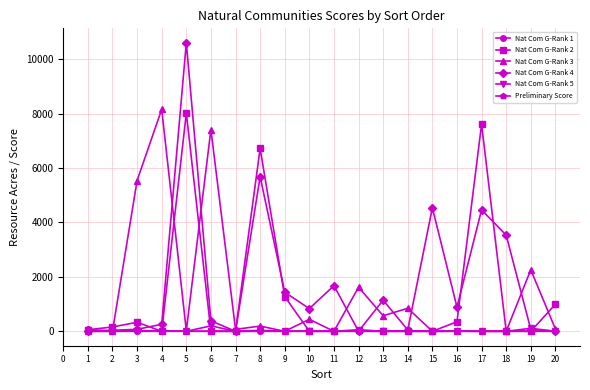

Which series changed the most between 12 and 16?

Nat Com G-Rank 3